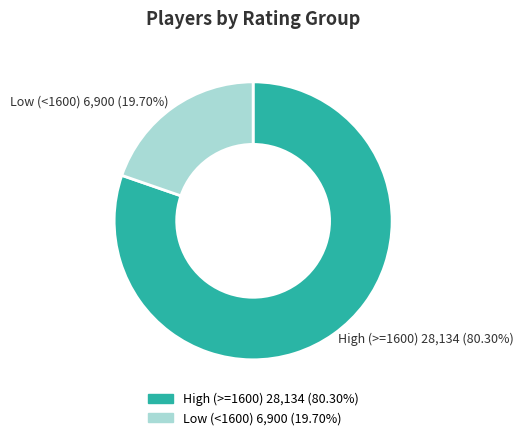

Is there any slice that represents more than half of the pie?

Yes